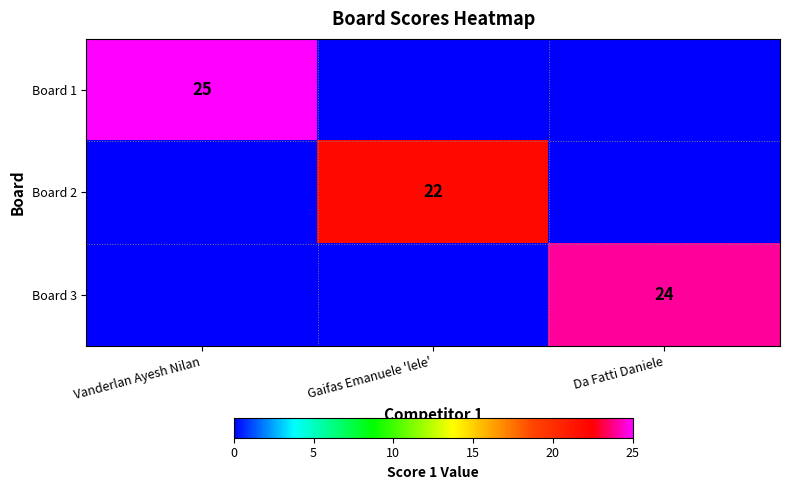

At which category is the sum across all series the highest?

Vanderlan Ayesh Nilan